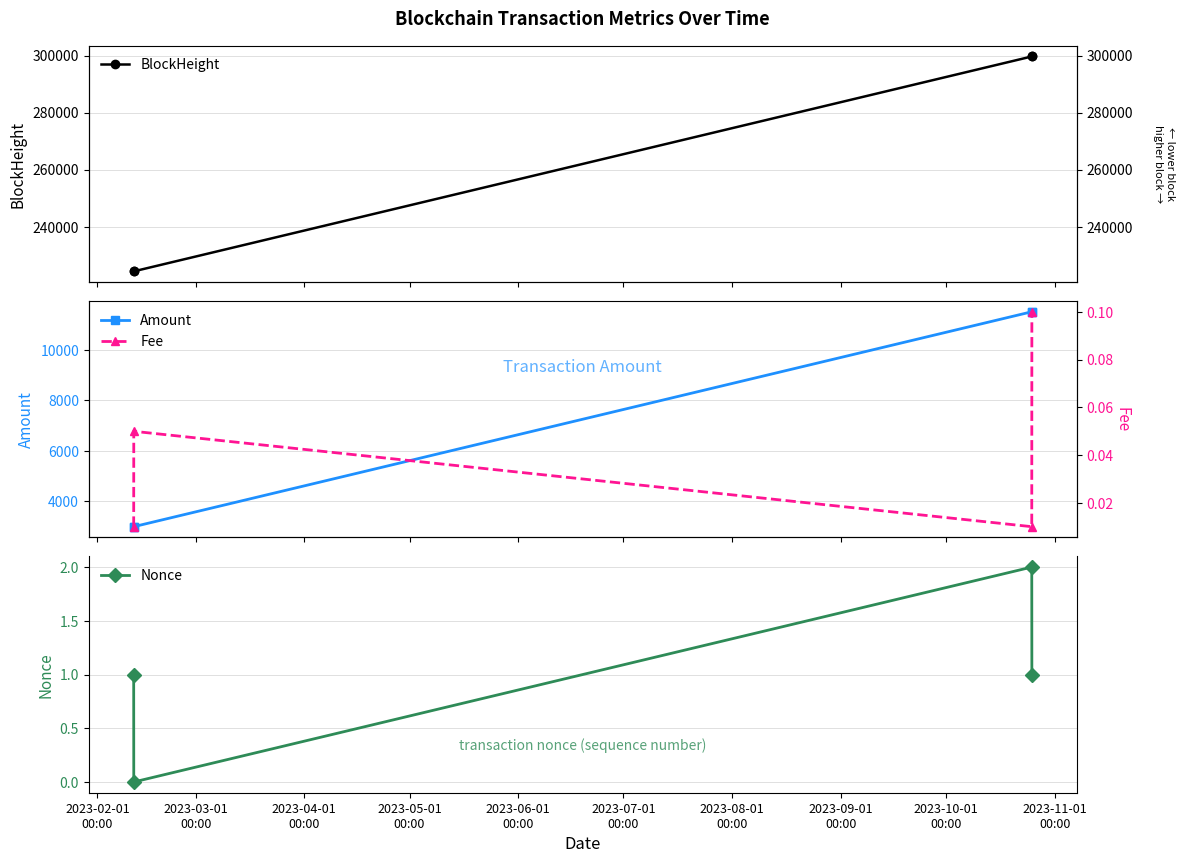

In Nonce, how many points are higher than both neighbors (excluding endpoints)?

1